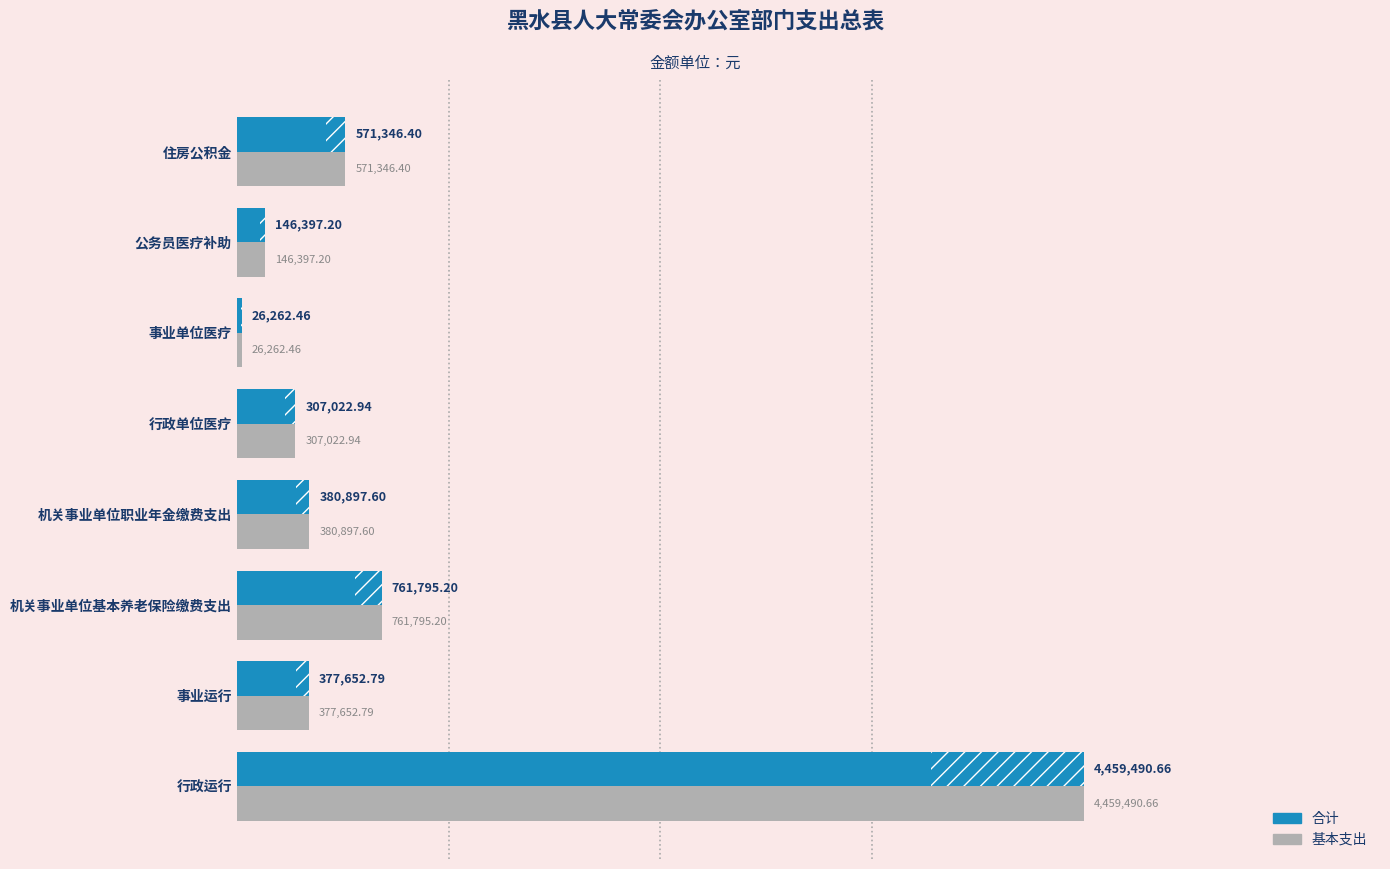

The 基本支出 series shows 380897.6 at 机关事业单位职业年金缴费支出. True or false?

True